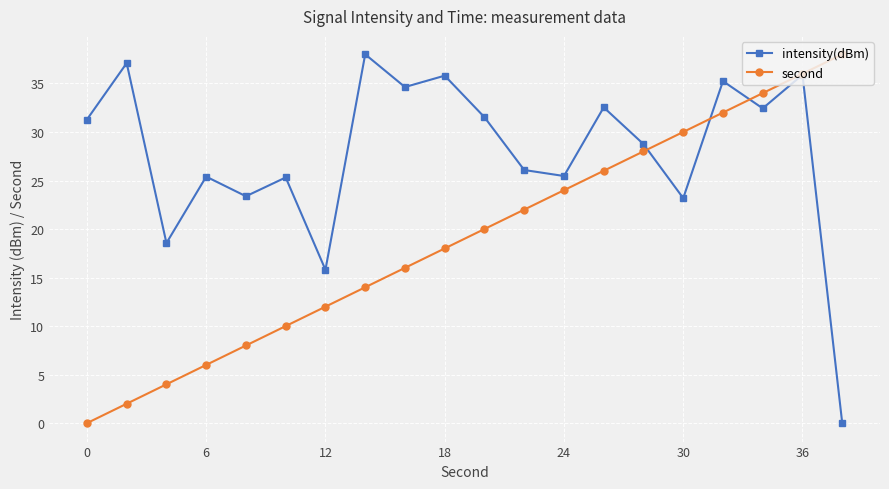

Which series has the largest total across all categories?

intensity(dBm)